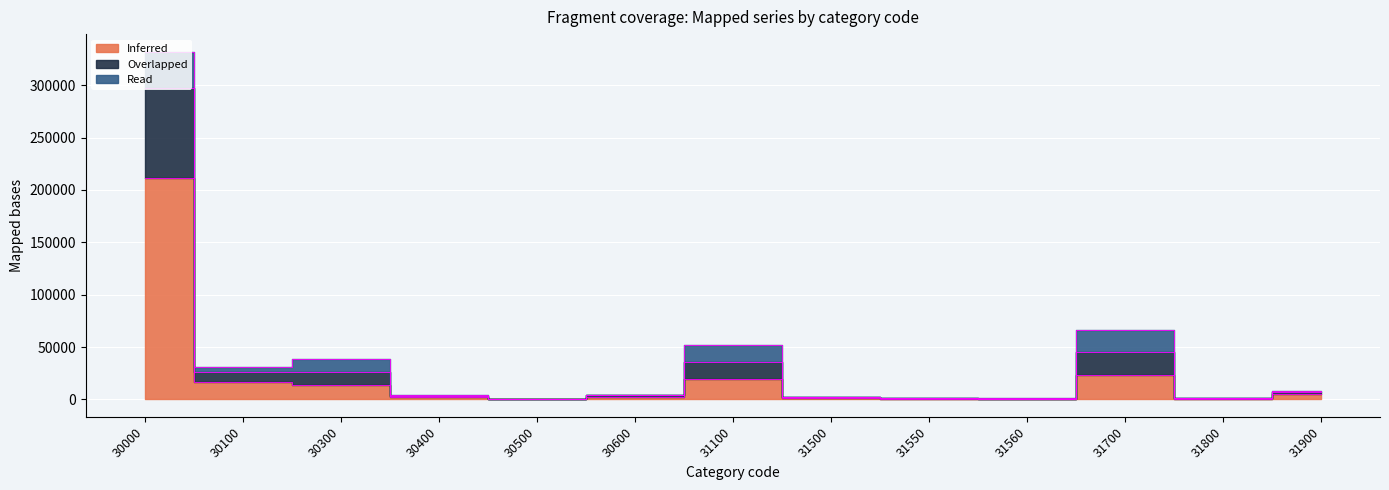

How many values in the Inferred series exceed 2322?

6